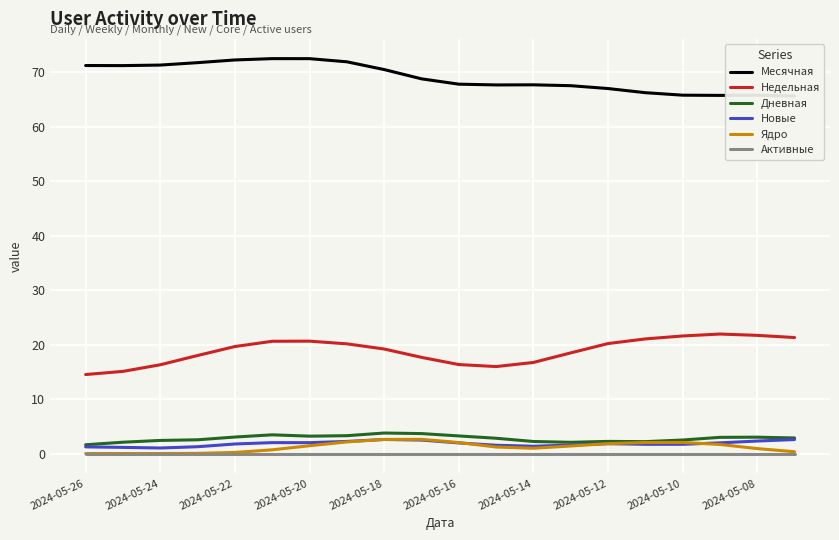

True or false: Активные and Недельная cross at least once.

False